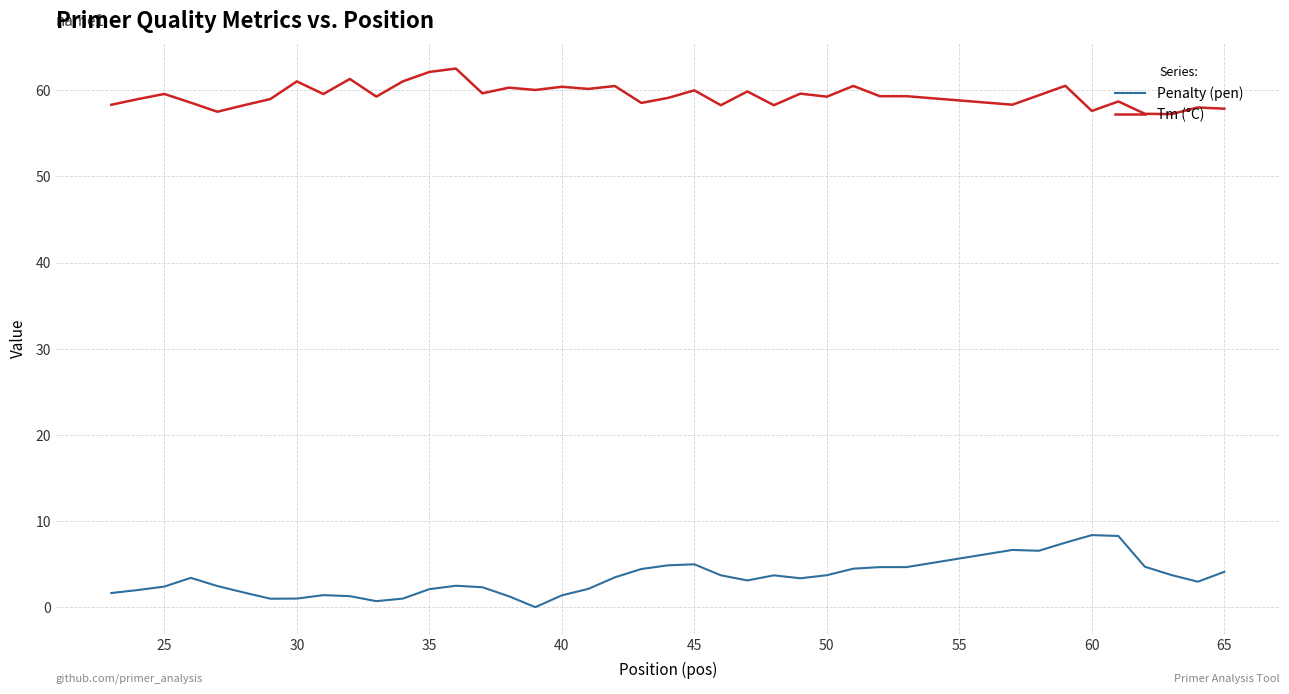

True or false: Penalty (pen) and Tm (°C) intersect in this chart.

False